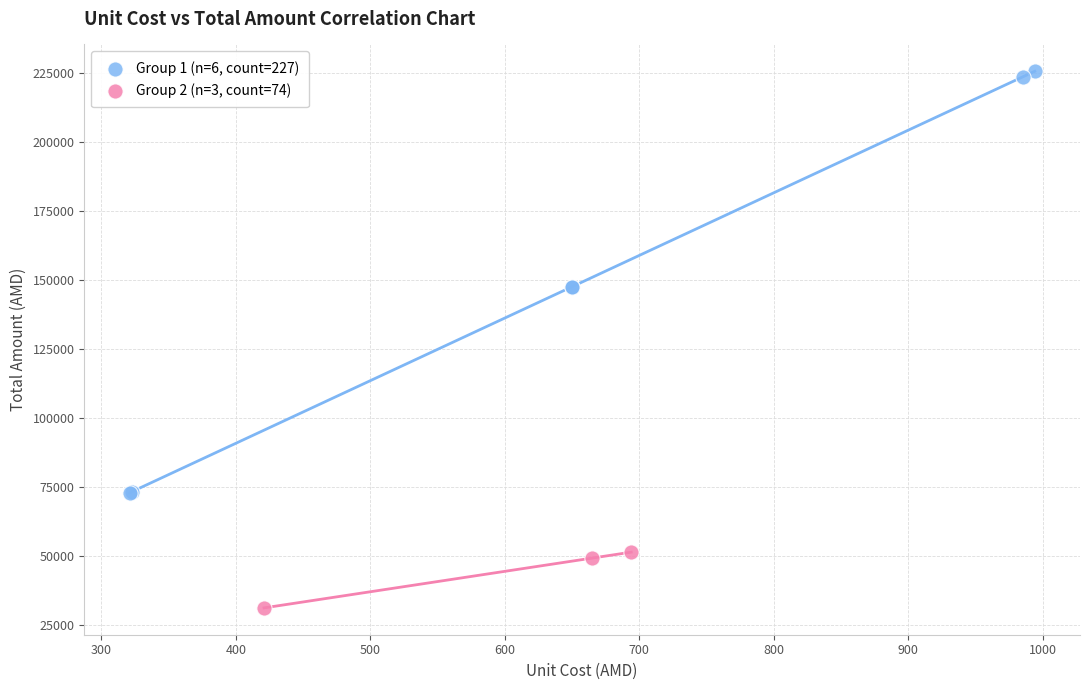

Which series has the widest spread of Y values?

Group 1 (n=6, count=227)